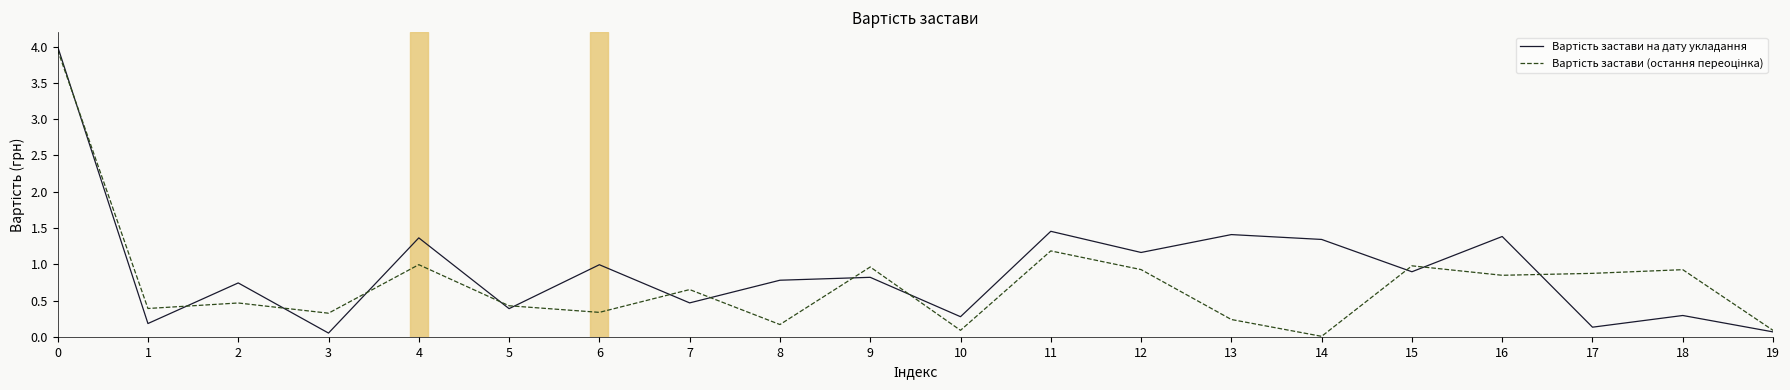

Which category has the lowest value in the Вартість застави на дату укладання series?

3